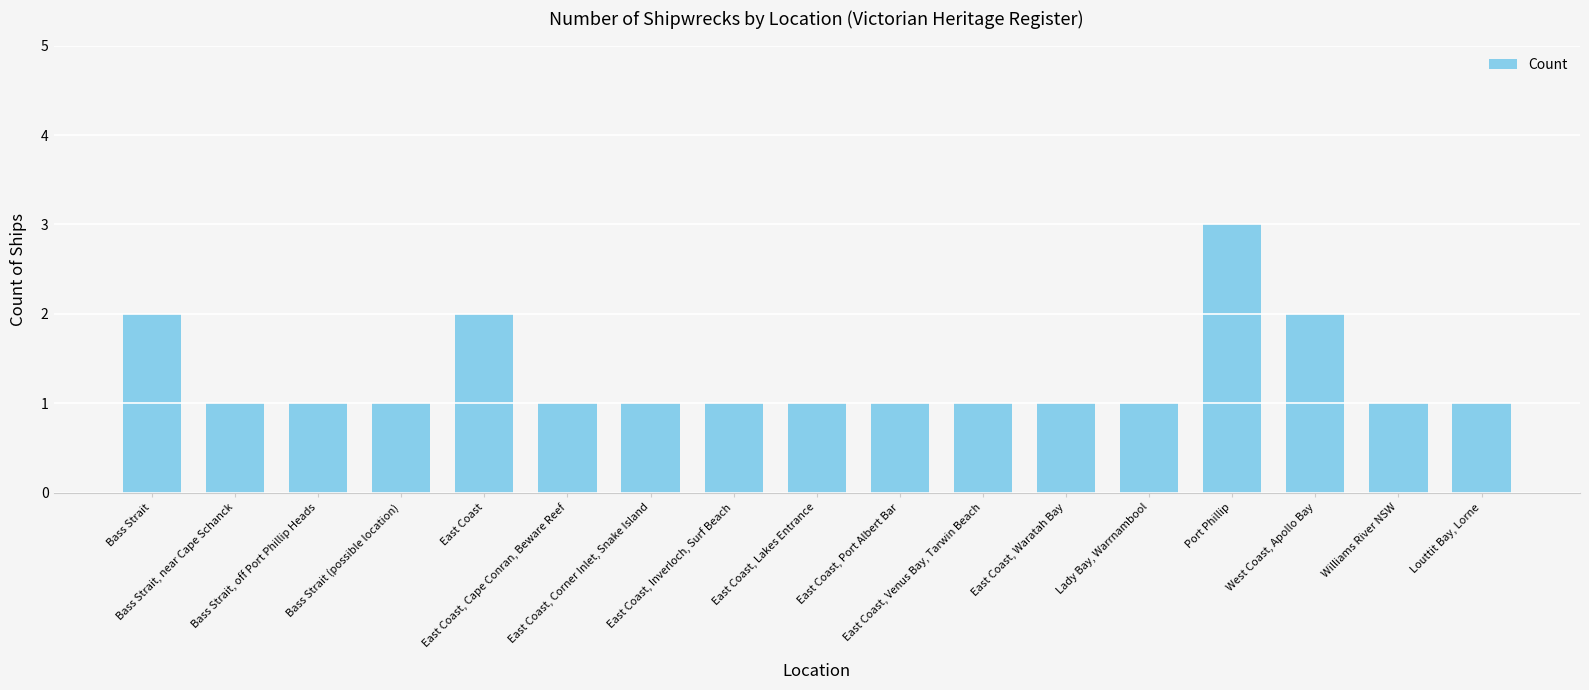

What is the value of the 14th bar from the left?

3